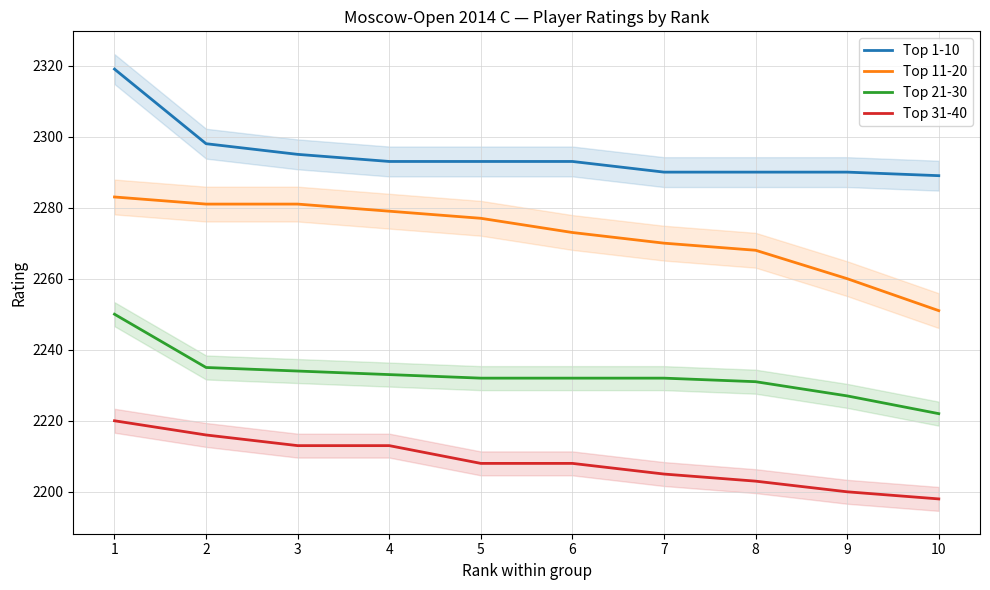

At which category is the sum across all series the highest?

1